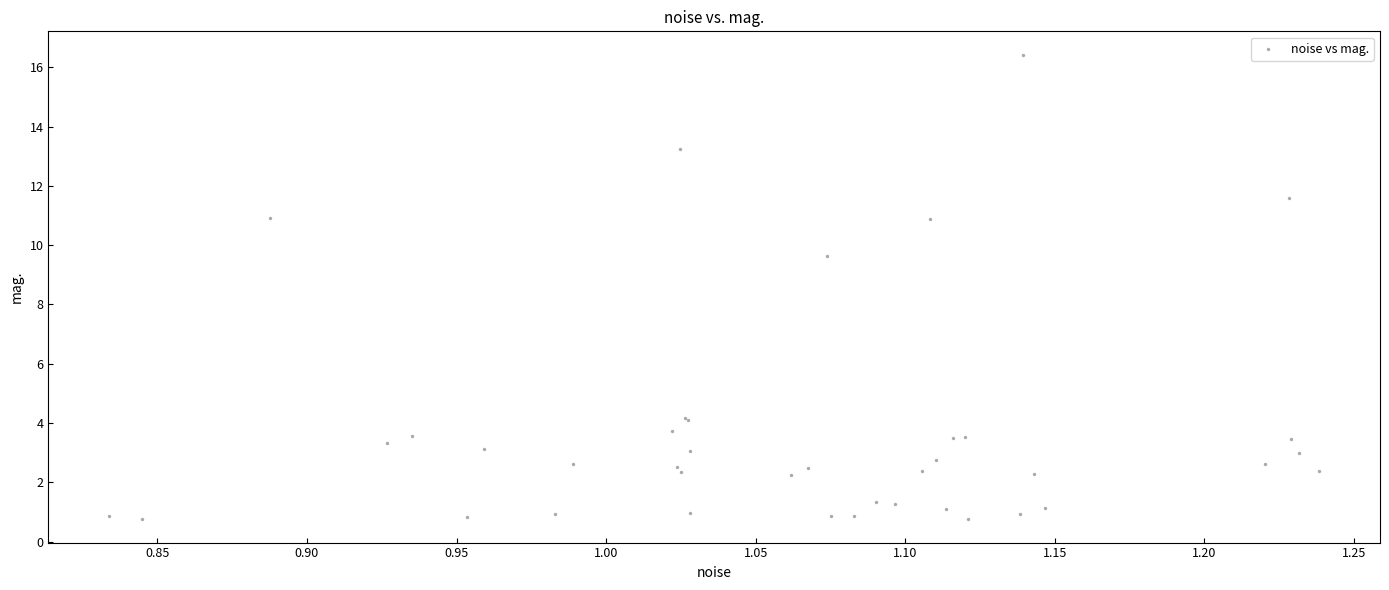

What Y value in the scatter plot is closest to 8?

9.6